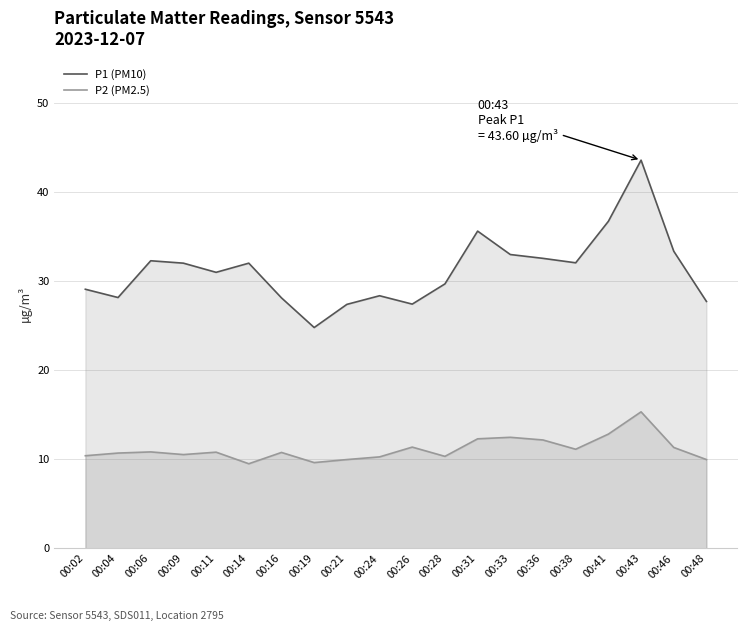

What is the value of the P1 (PM10) point at the 7th from the left?

28.1